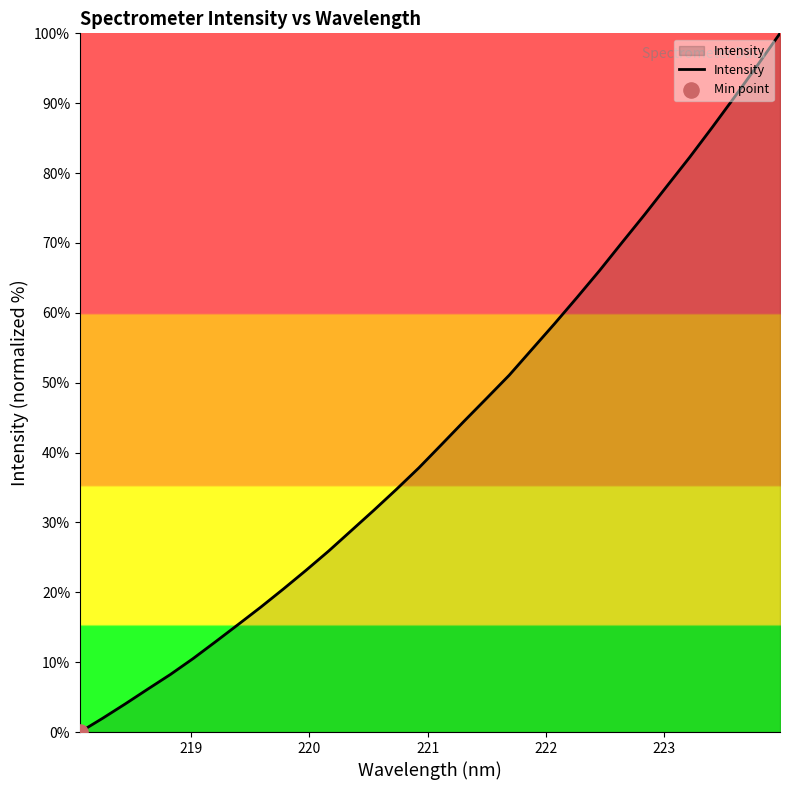

What is the greatest value displayed?

100.0